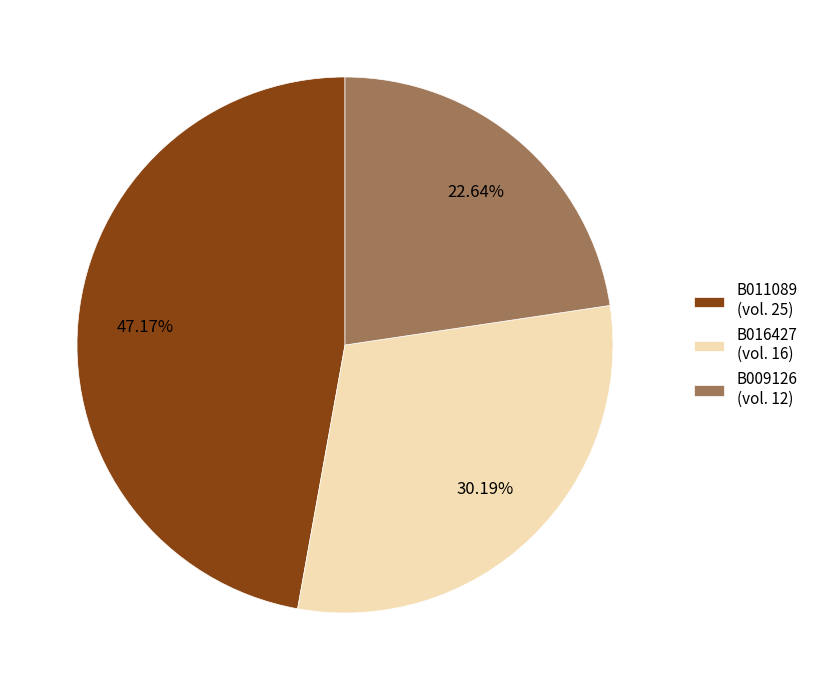

Is there any slice that represents more than half of the pie?

No